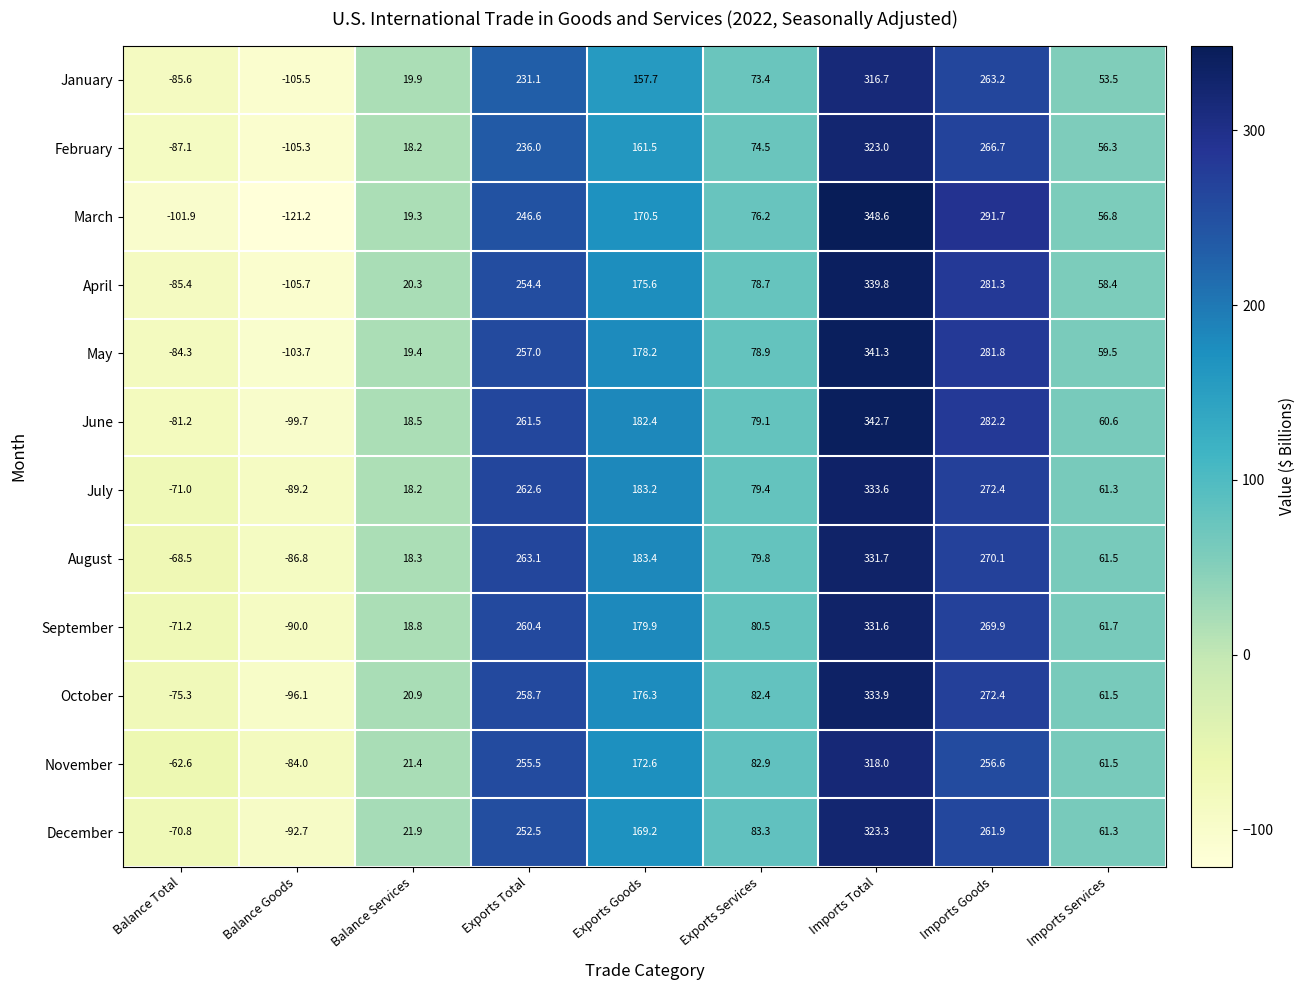

Is it true that July equals 272.4 at Imports Goods?

True